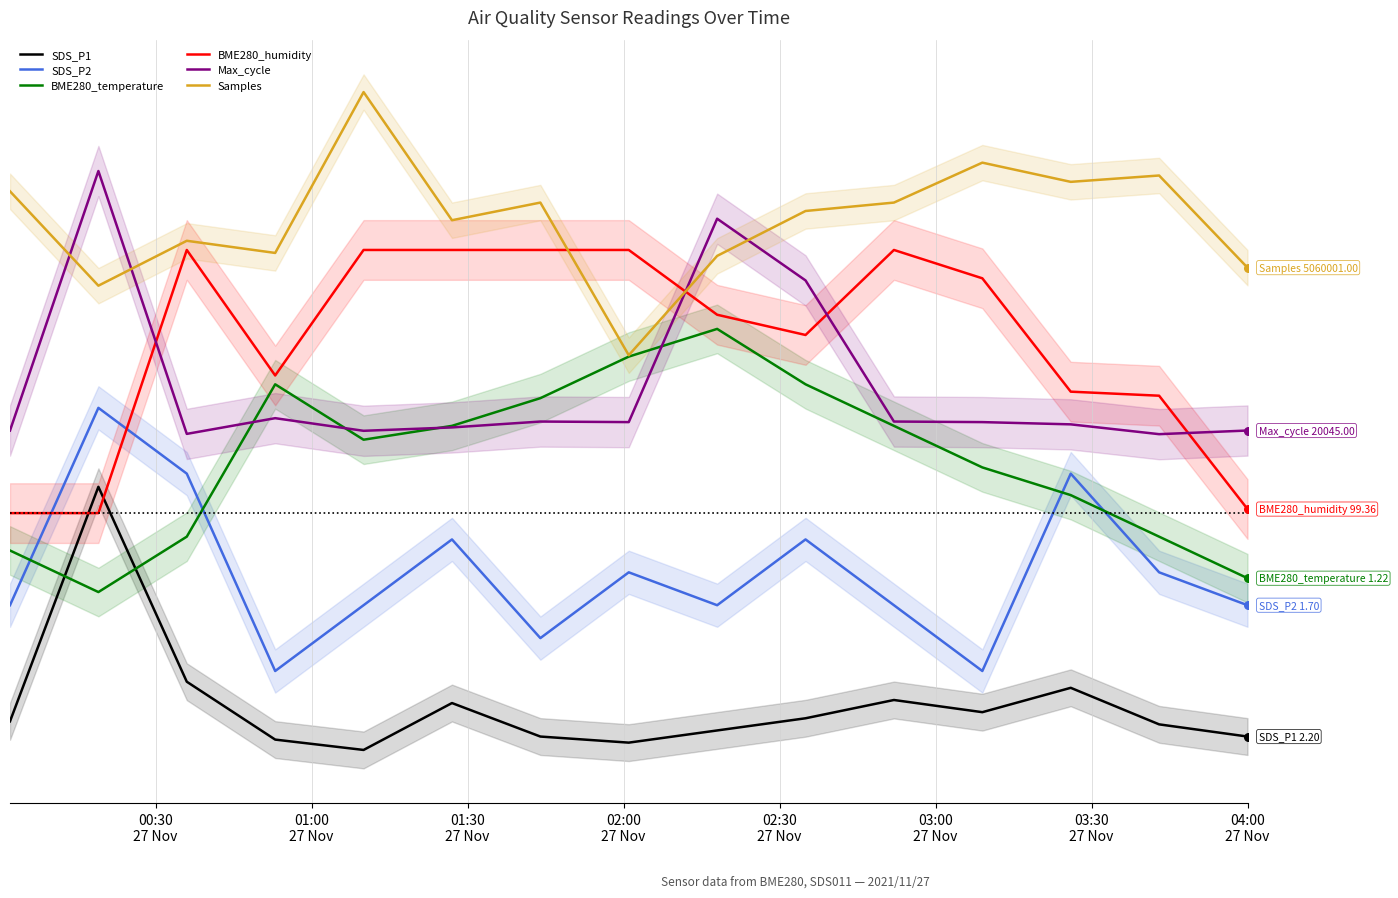

Which series reaches the minimum Y coordinate?

SDS_P1